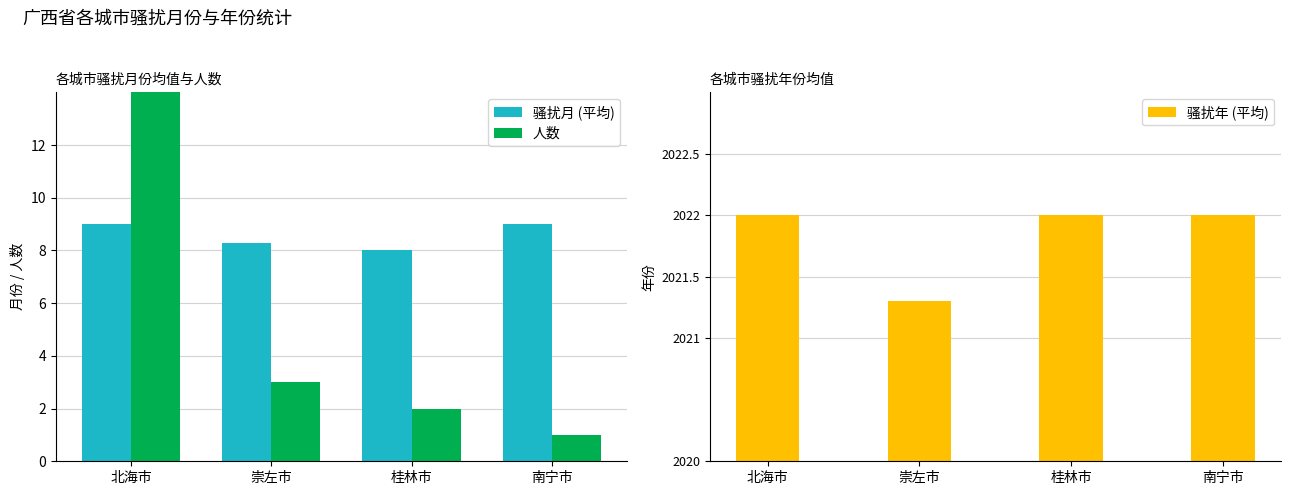

What is the average value of the 骚扰年 (平均) series?

2021.8